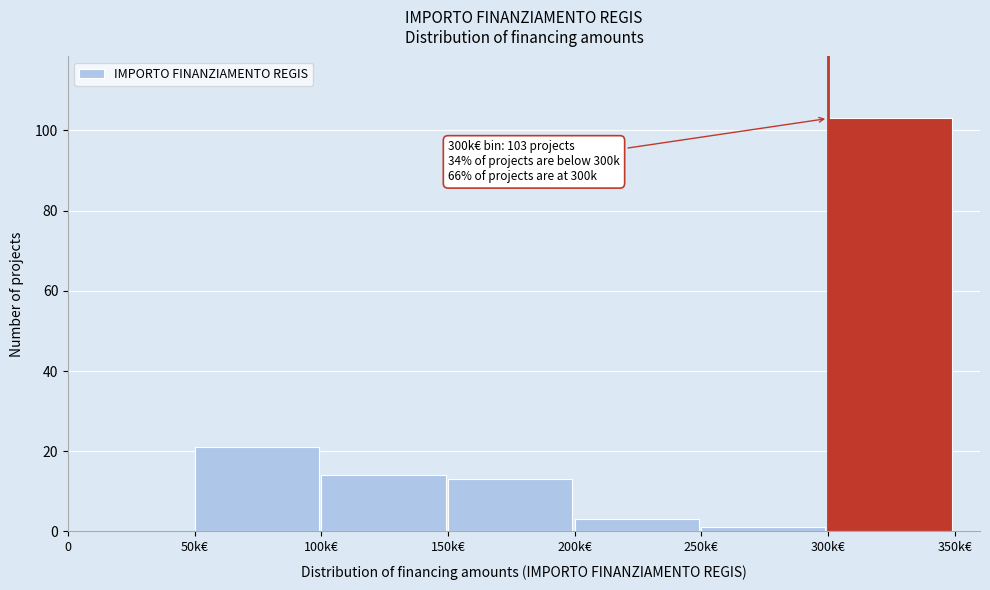

Reading left to right, what are all the values shown in this chart?

0=0	50k€=21	100k€=14	150k€=13	200k€=3	250k€=1	300k€=103